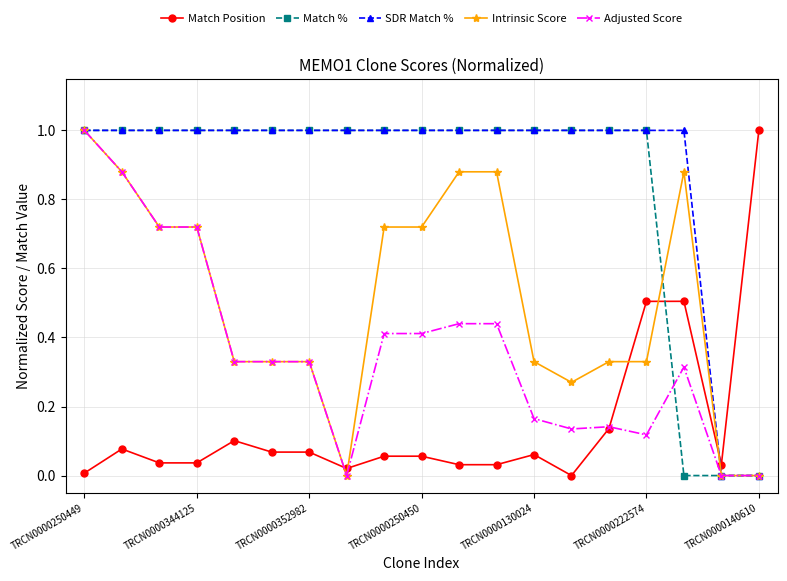

What is the value of the Match % point at the 1st from the left?

1.0